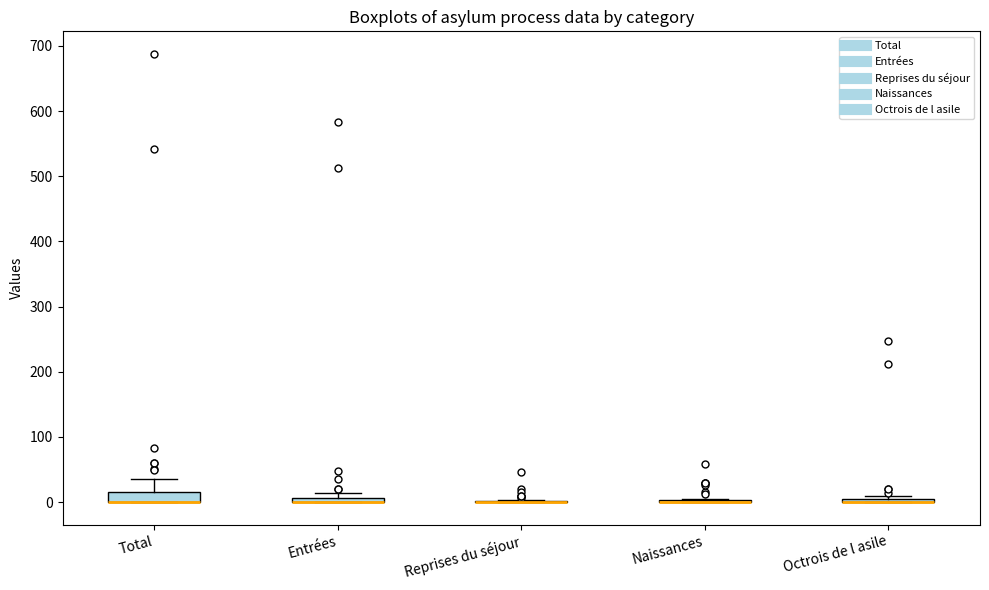

Where is the upper edge of the box for Total on the y-axis? The values are not printed on the chart, so give them approximately, as read against the axis.

20